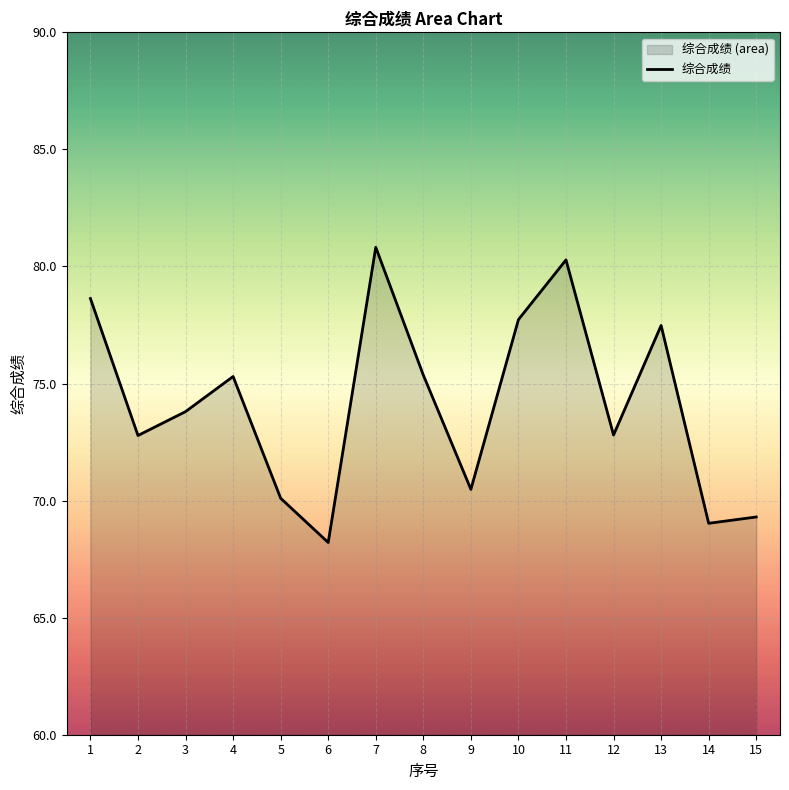

List the labels in order of value, smallest first.

6, 14, 15, 5, 9, 2, 12, 3, 4, 8, 13, 10, 1, 11, 7